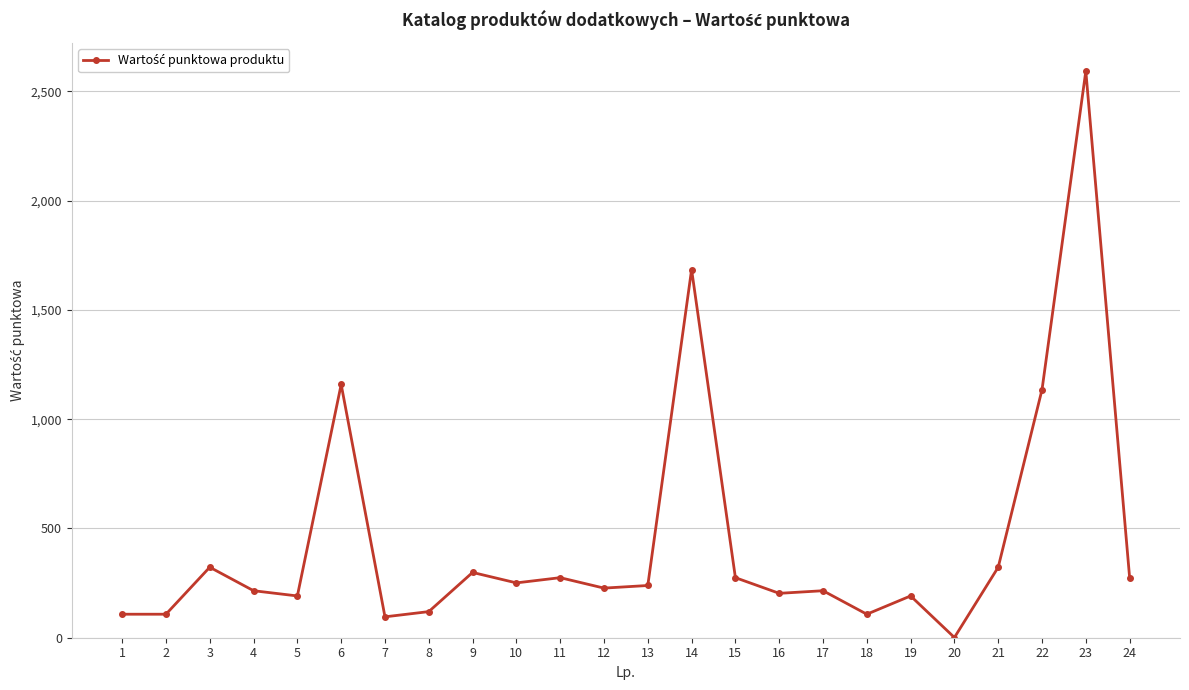

The value at 16 is 116.3. True or false?

False